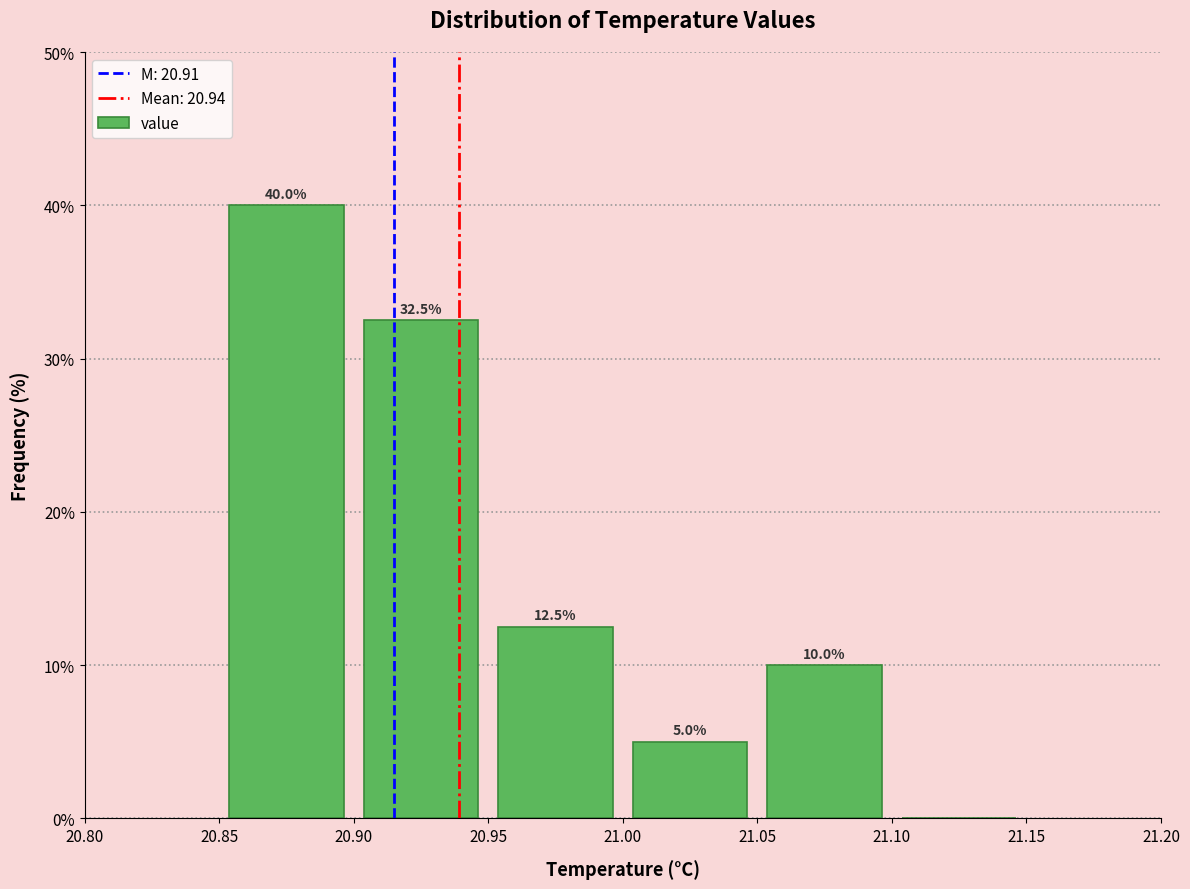

Which range on the x-axis has the tallest bar?

20.85 to 20.90